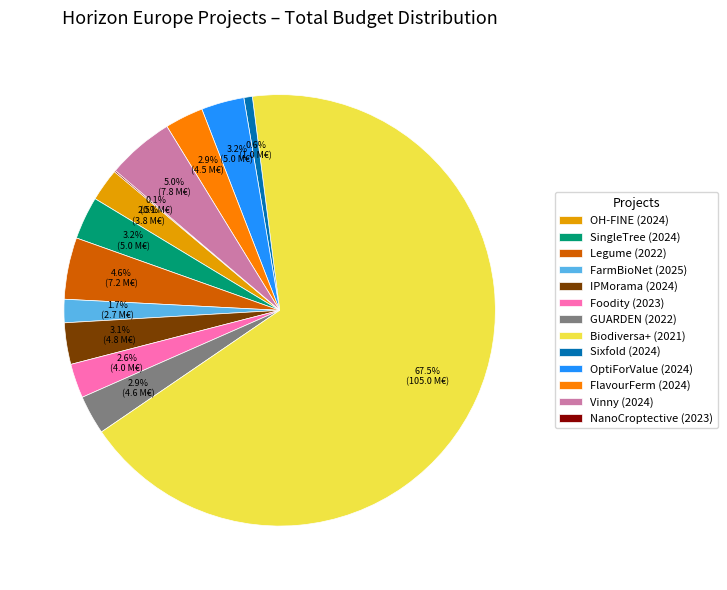

What is the majority slice?

Biodiversa+ (2021)